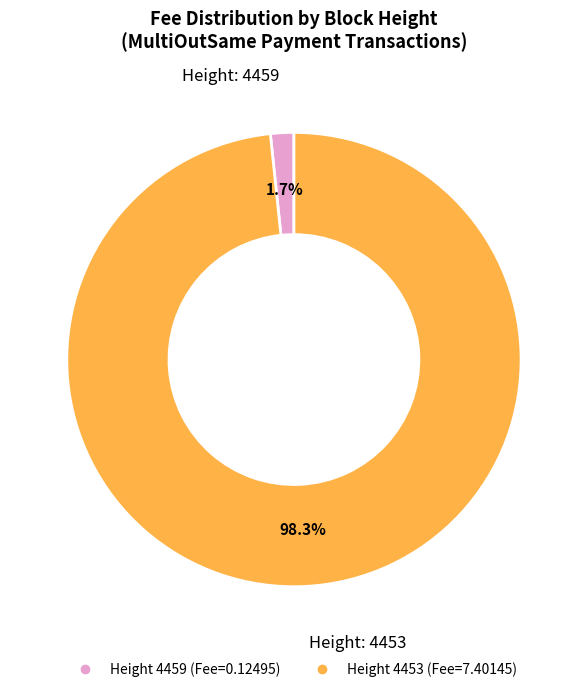

To the nearest percent, what is the average slice percentage?

50%